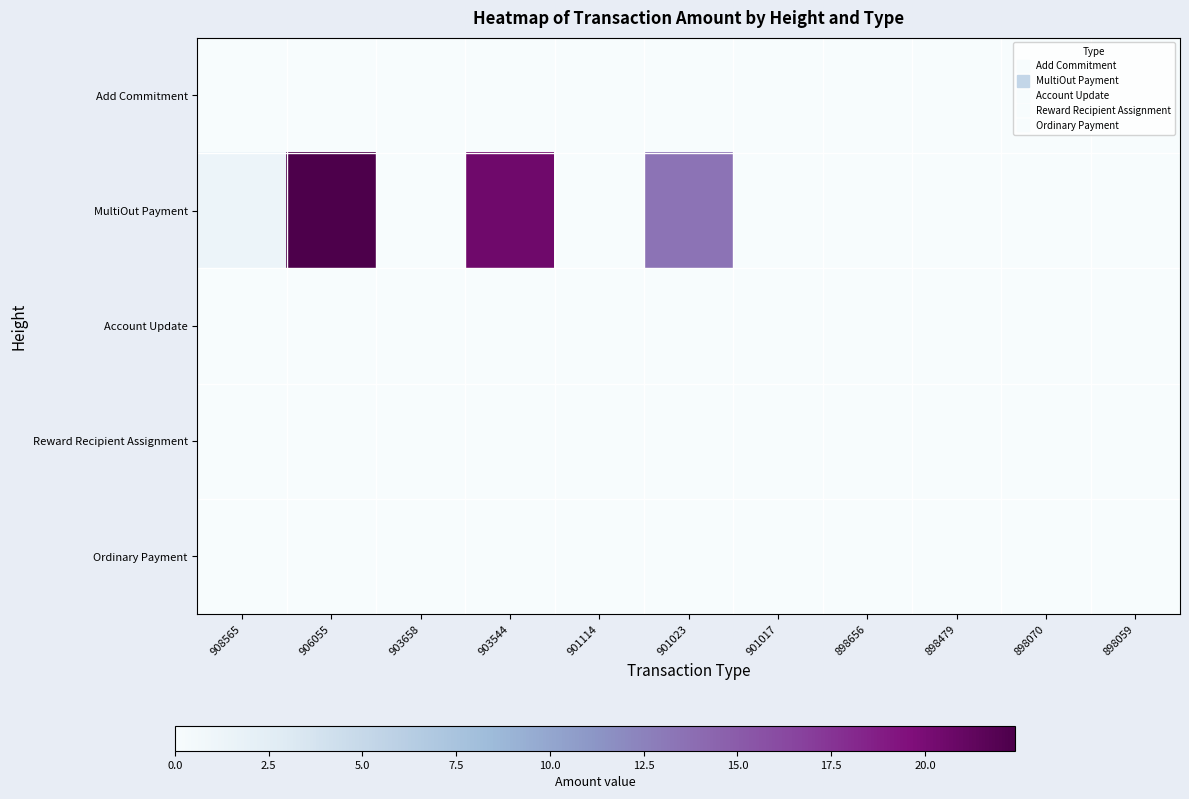

At how many categories does at least one series exceed 0?

7